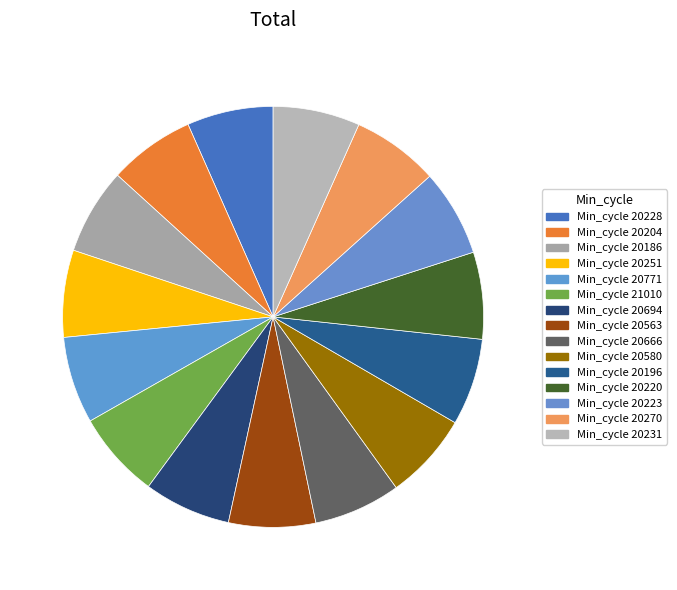

Which category has the biggest portion of the pie?

20251